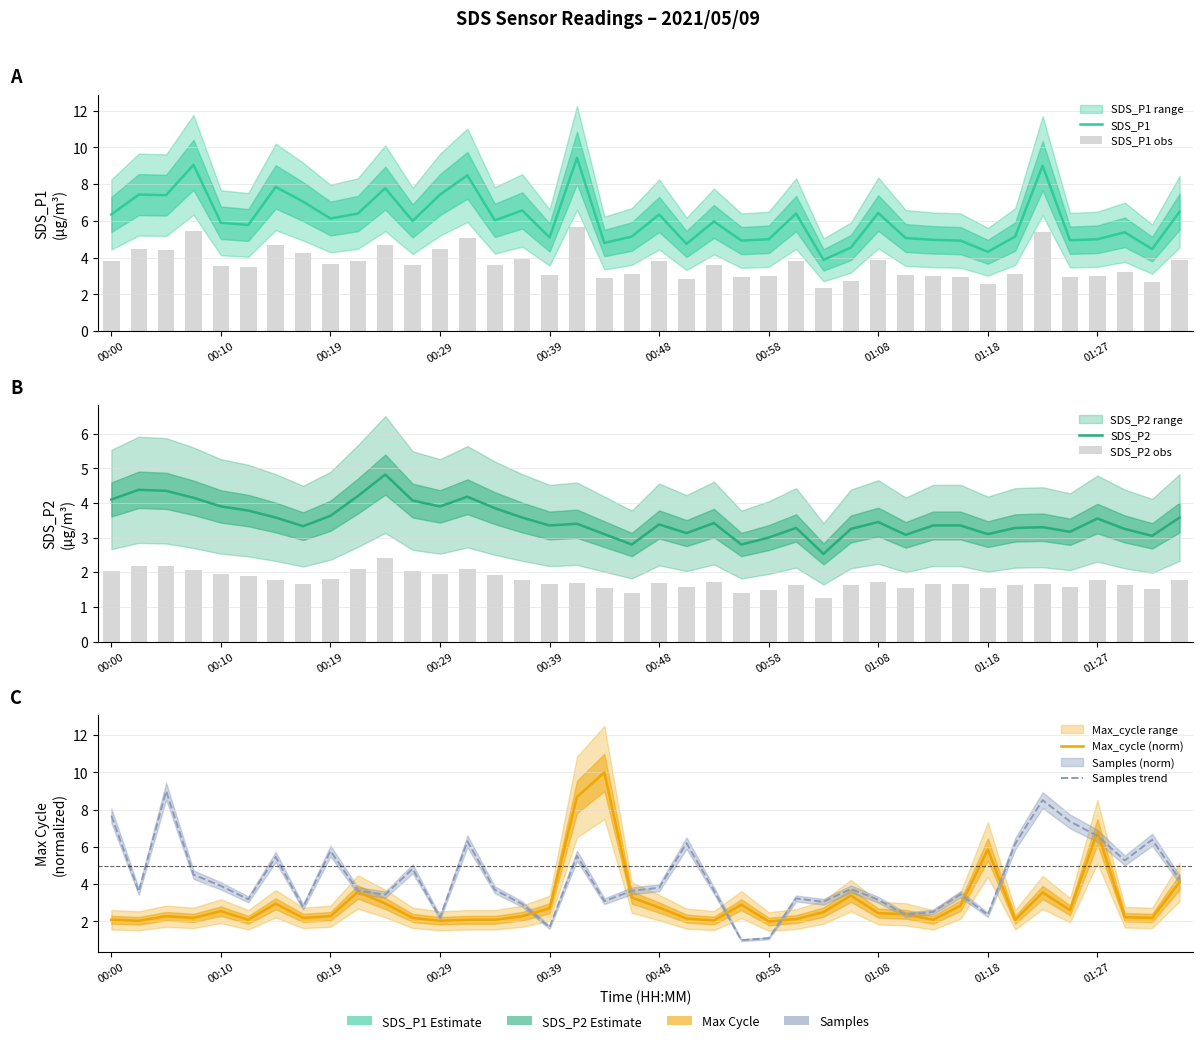

Which series has the largest total across all categories?

SDS_P1